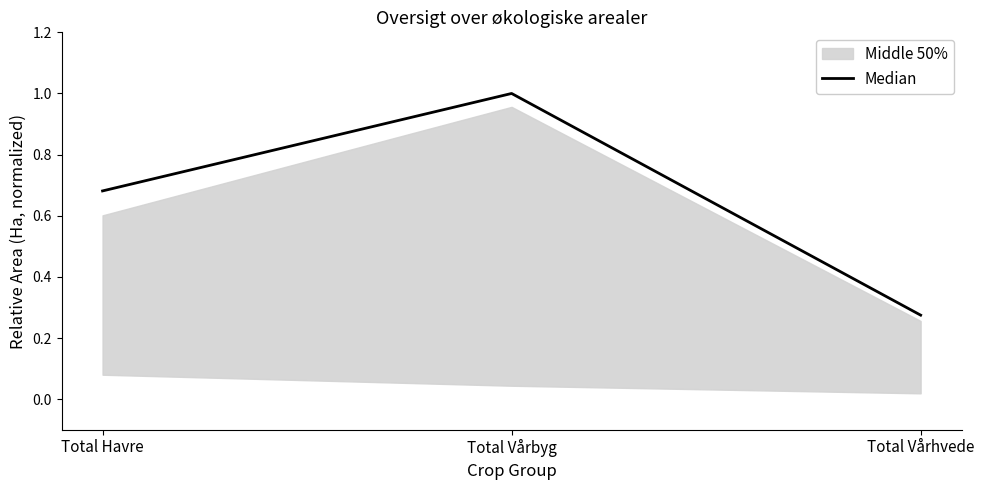

What is the maximum value shown in the chart?

1.0